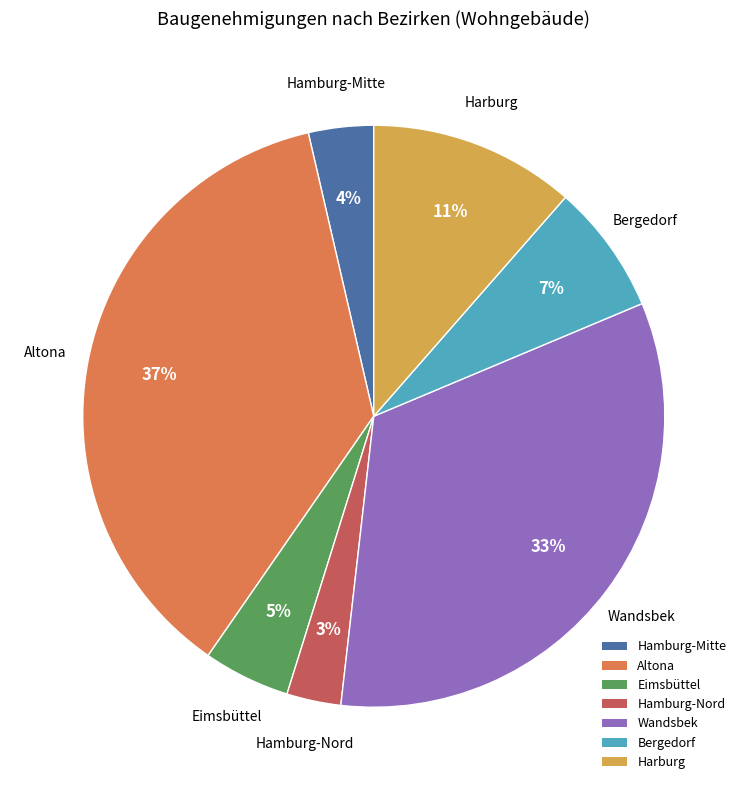

Count the number of slices in the pie.

7